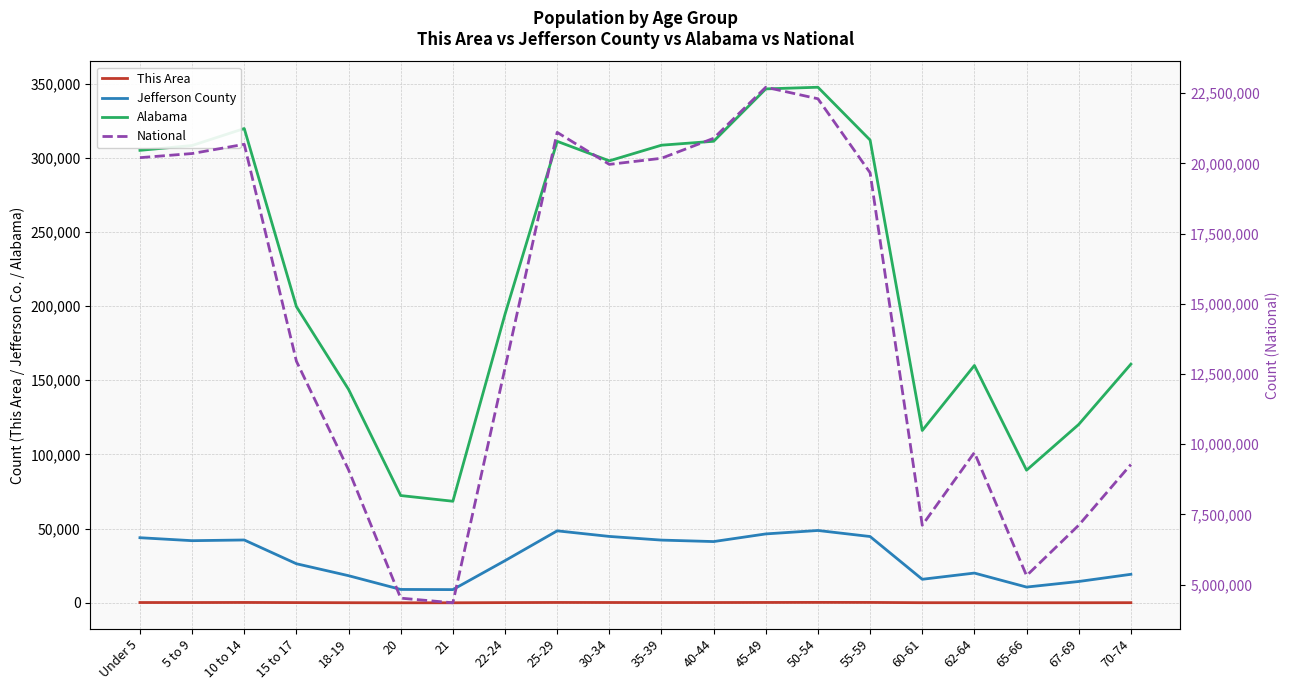

Read the Alabama value at 18-19, to the nearest 50.

143850